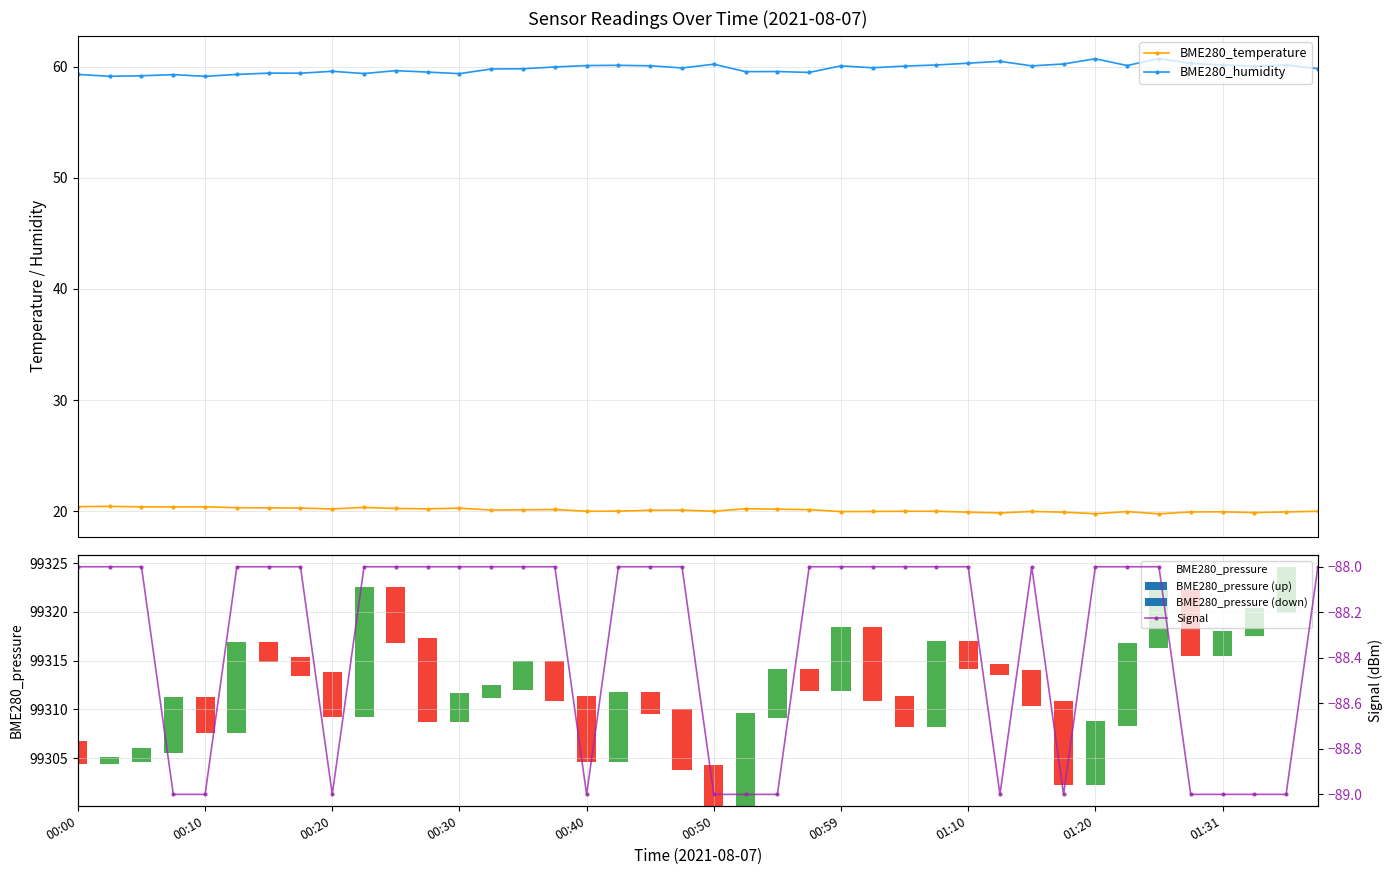

What is the difference between the maximum and second lowest values in the BME280_pressure series?

21.8